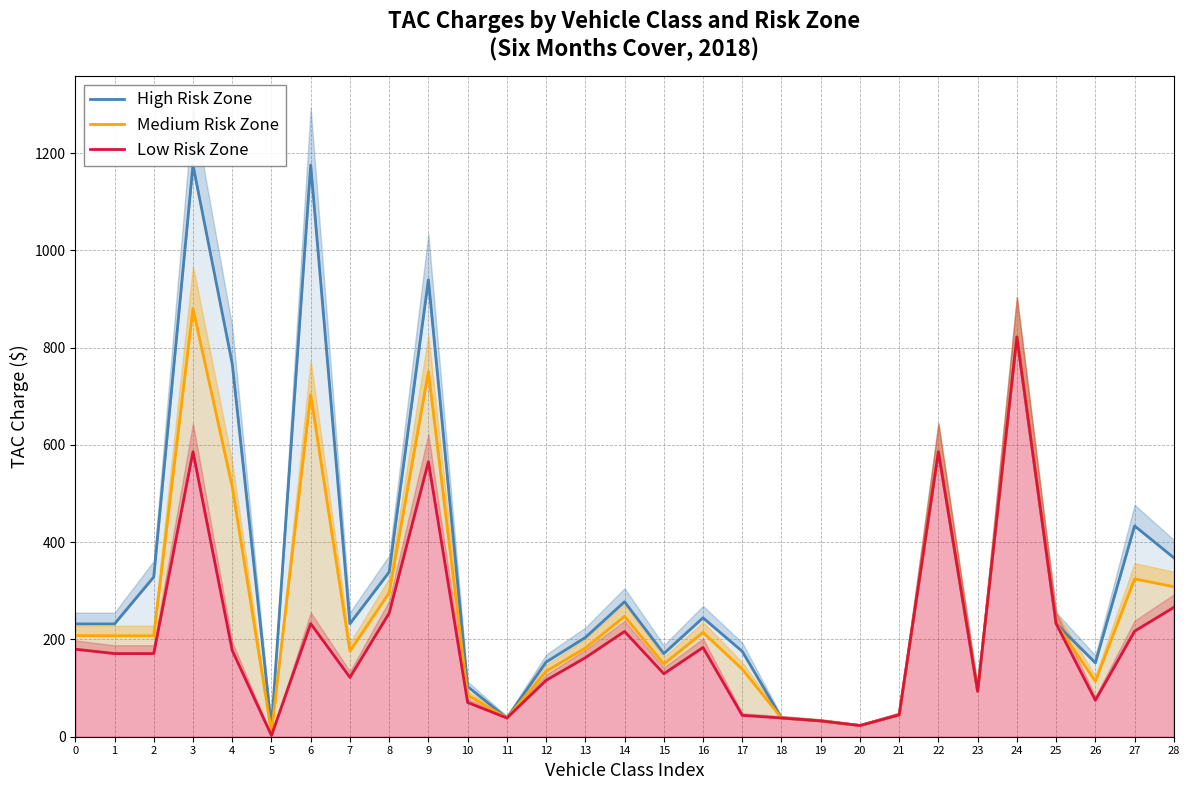

What is the spread (max minus min) of values at 9?

374.0